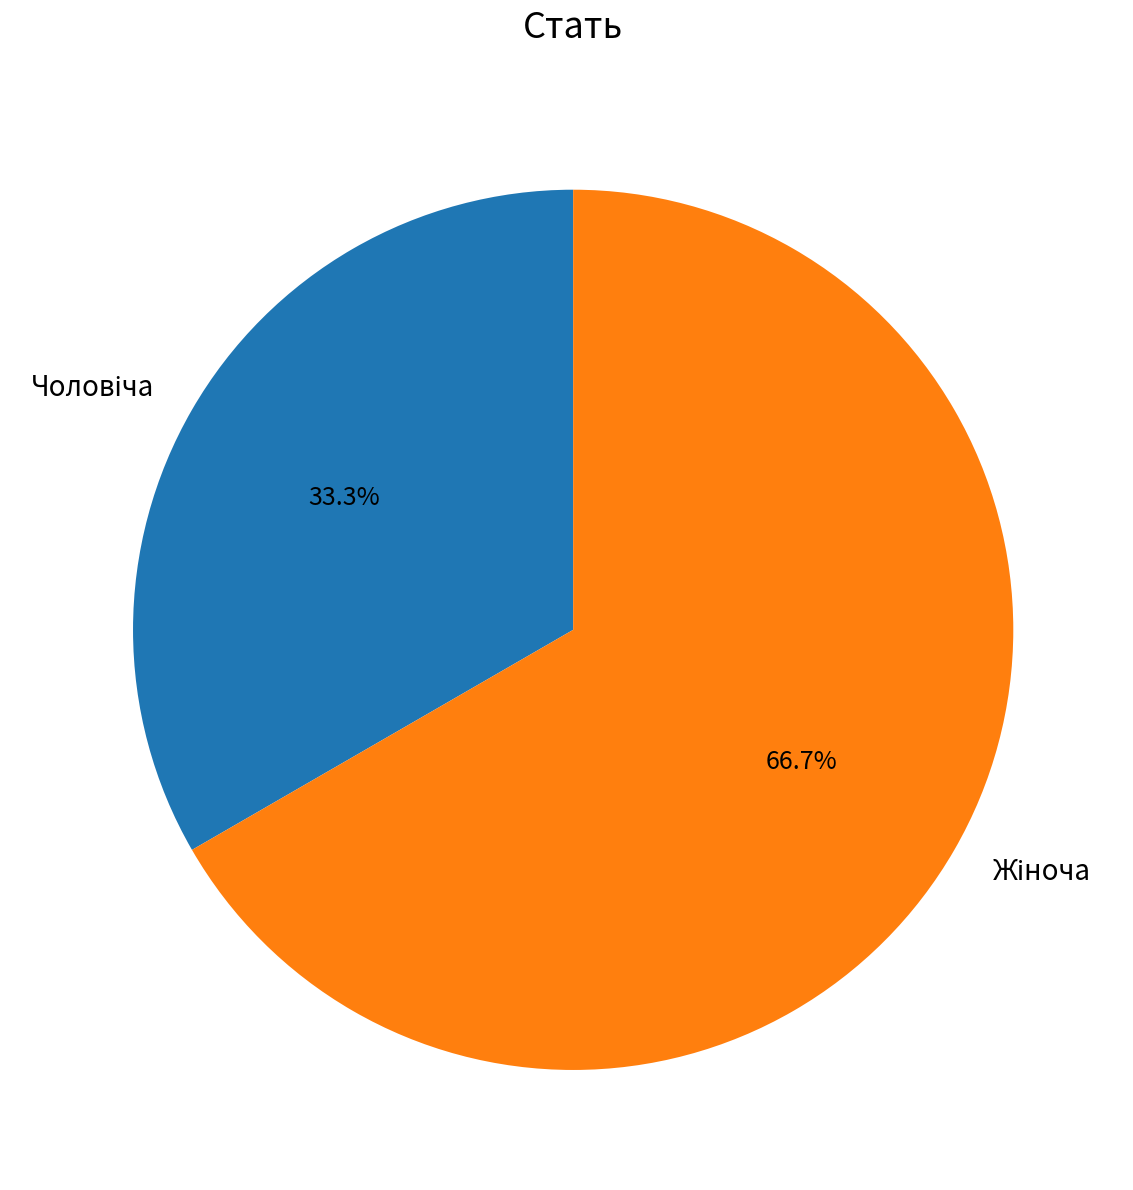

Is there a majority slice in this chart?

Yes